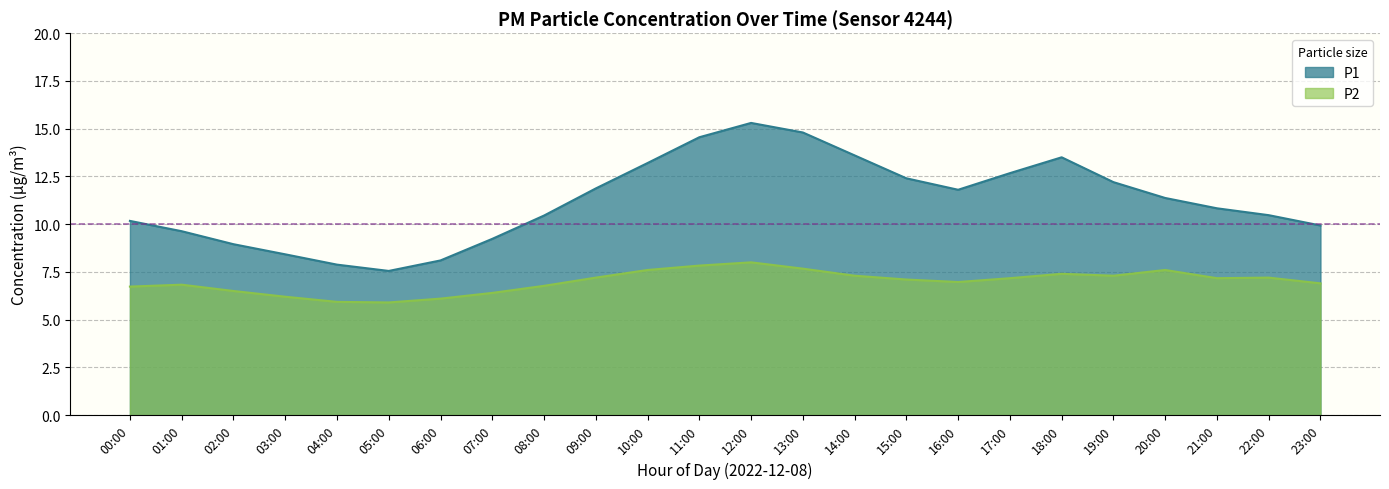

How many categories are shown in the chart?

24